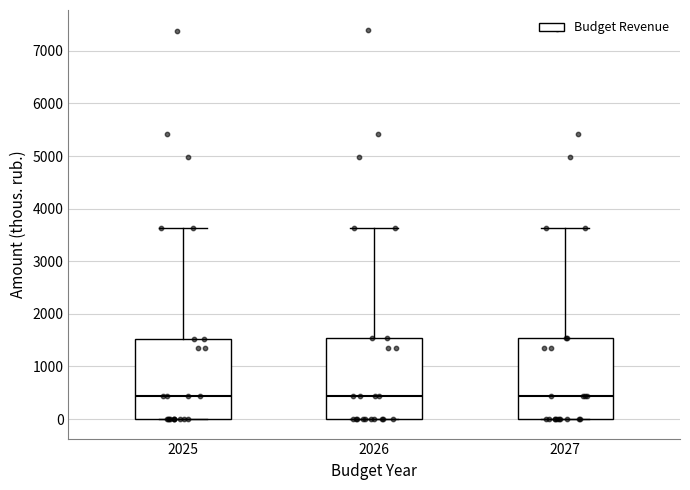

Reading left to right, read every box against the y-axis: the position of its median line, the range the box covers, and the ends of its whiskers. The values are not printed on the chart, so give them approximately, as read against the axis.

2025: median 400, box 0 to 1500, whiskers 0 to 3600
2026: median 400, box 0 to 1500, whiskers 0 to 3600
2027: median 400, box 0 to 1600, whiskers 0 to 3600